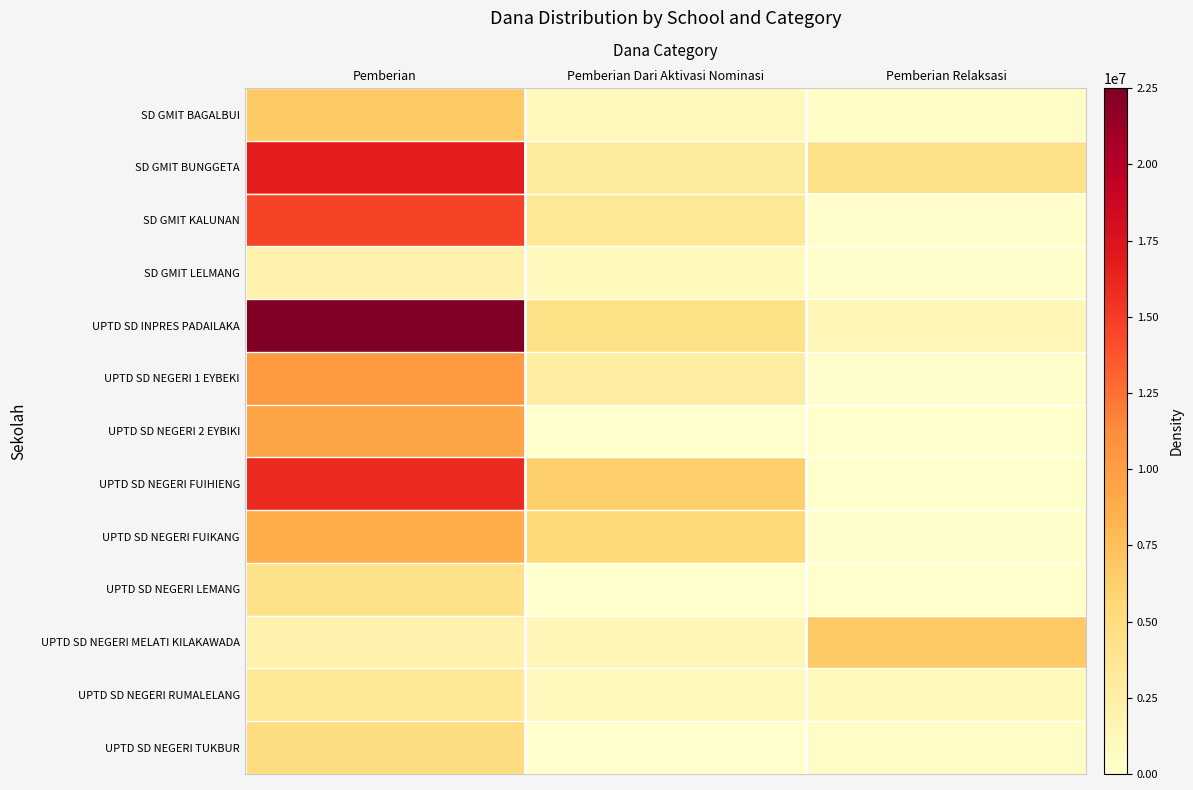

At how many categories does at least one series exceed 3611455?

3